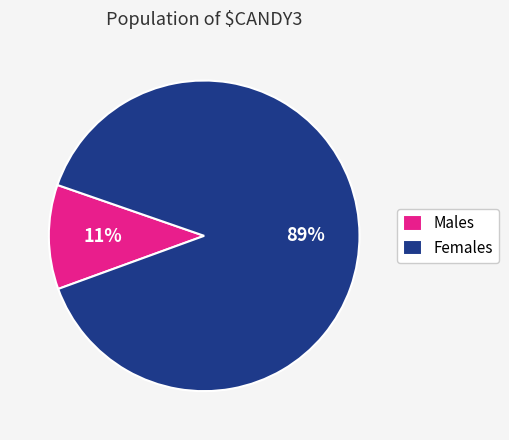

To the nearest percent, what portion does Females represent?

89%